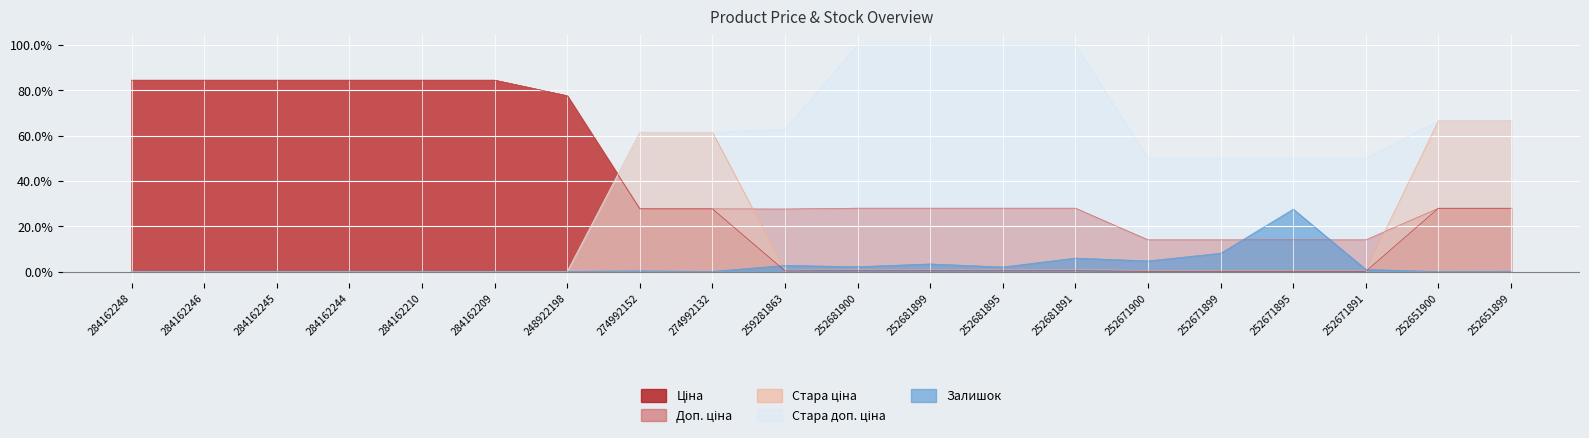

What is the label of the 2nd point from the left?

284162246